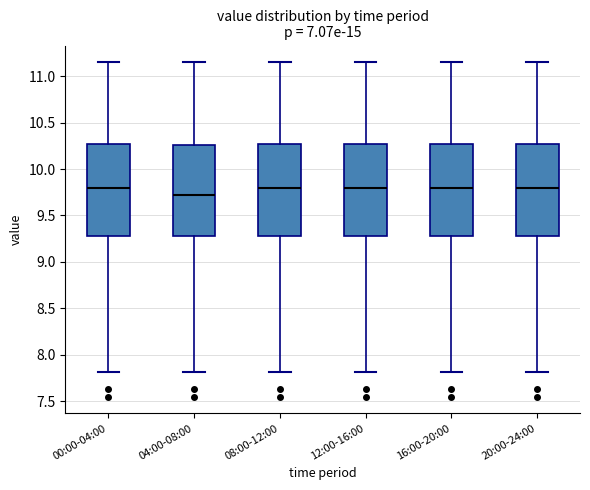

Reading left to right, read every box against the y-axis: the position of its median line, the range the box covers, and the ends of its whiskers. The values are not printed on the chart, so give them approximately, as read against the axis.

00:00-04:00: median 9.80, box 9.30 to 10.25, whiskers 7.80 to 11.15
04:00-08:00: median 9.75, box 9.30 to 10.25, whiskers 7.80 to 11.15
08:00-12:00: median 9.80, box 9.30 to 10.25, whiskers 7.80 to 11.15
12:00-16:00: median 9.80, box 9.30 to 10.25, whiskers 7.80 to 11.15
16:00-20:00: median 9.80, box 9.30 to 10.25, whiskers 7.80 to 11.15
20:00-24:00: median 9.80, box 9.30 to 10.25, whiskers 7.80 to 11.15